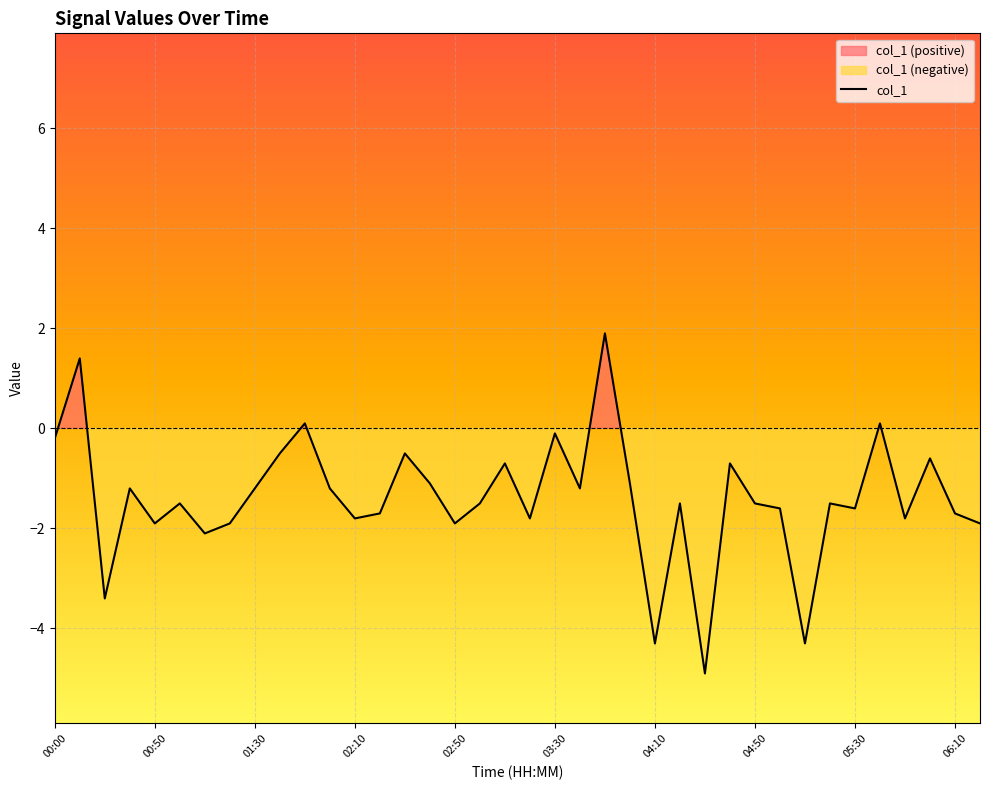

How many values exceed -1?

11